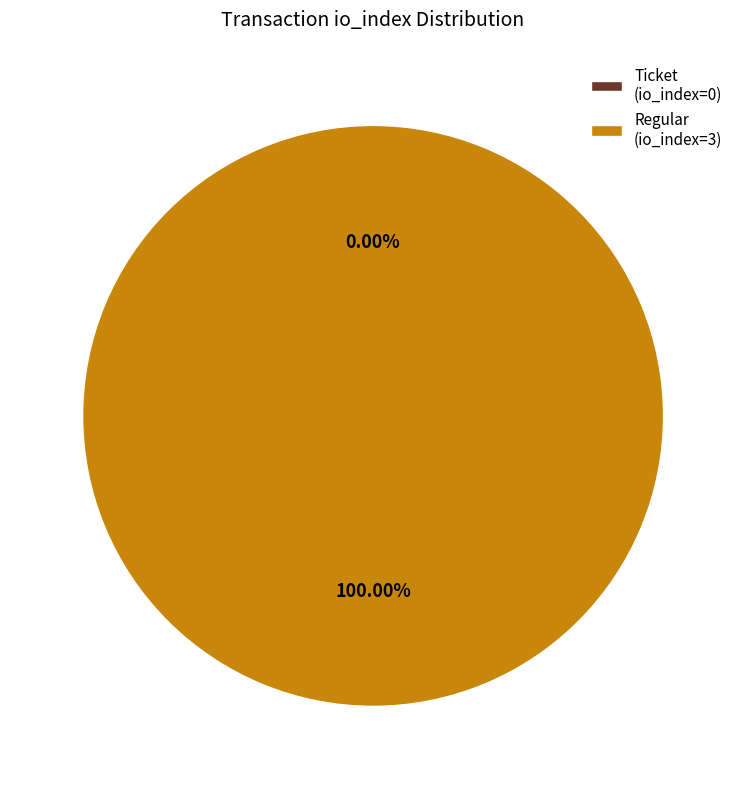

What is the largest slice in the pie chart?

Regular (io_index=3)